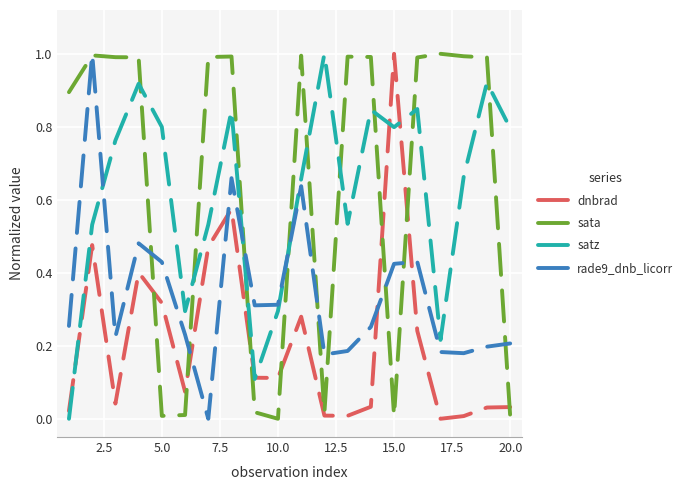

How many intersections are there between sata and satz?

9